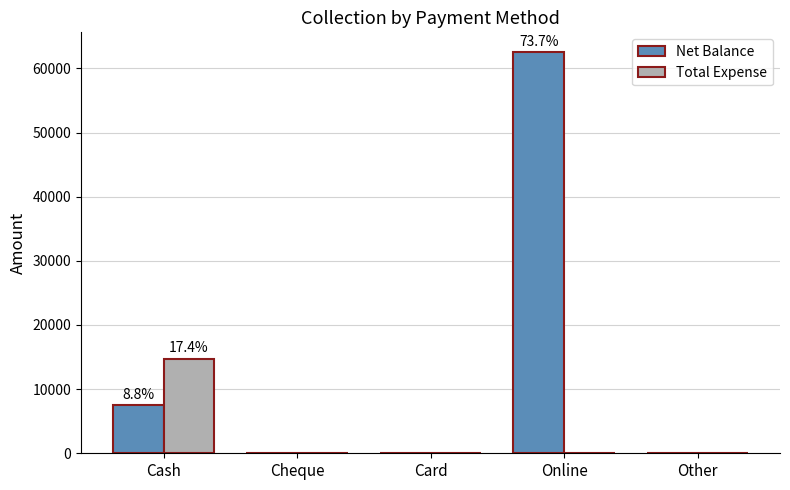

What is the difference between the Net Balance values at Online and Cheque?

62500